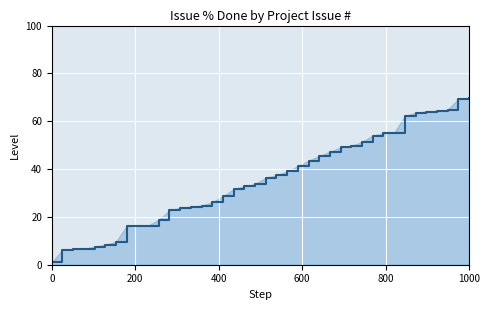

What is the difference between the maximum and minimum values?

68.6